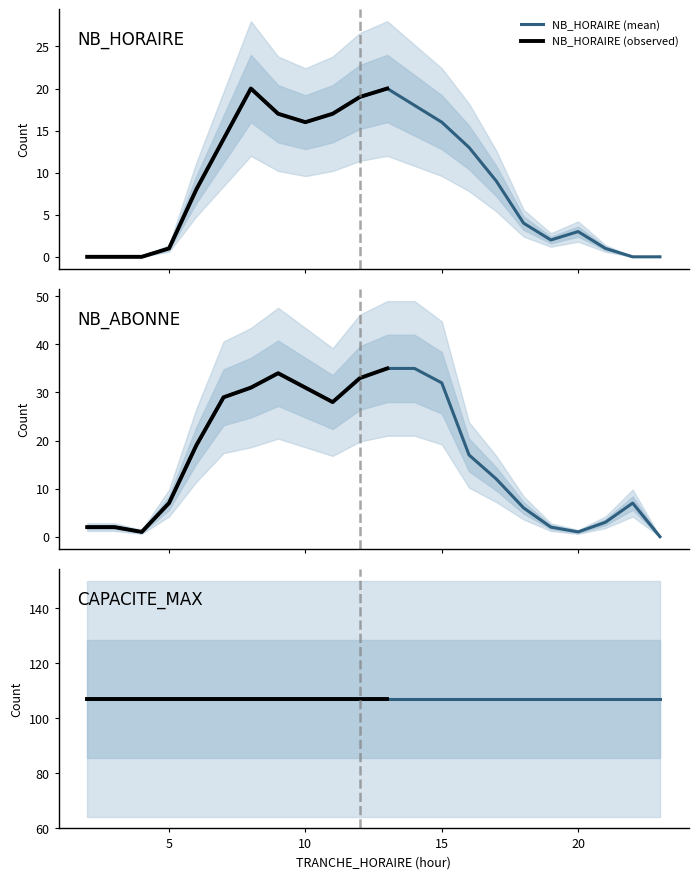

At which label does NB_ABONNE reach its peak?

13